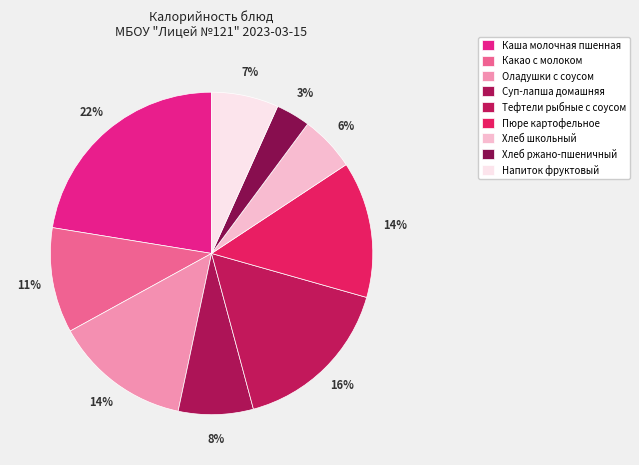

To the nearest percent, what is the average slice percentage?

11%